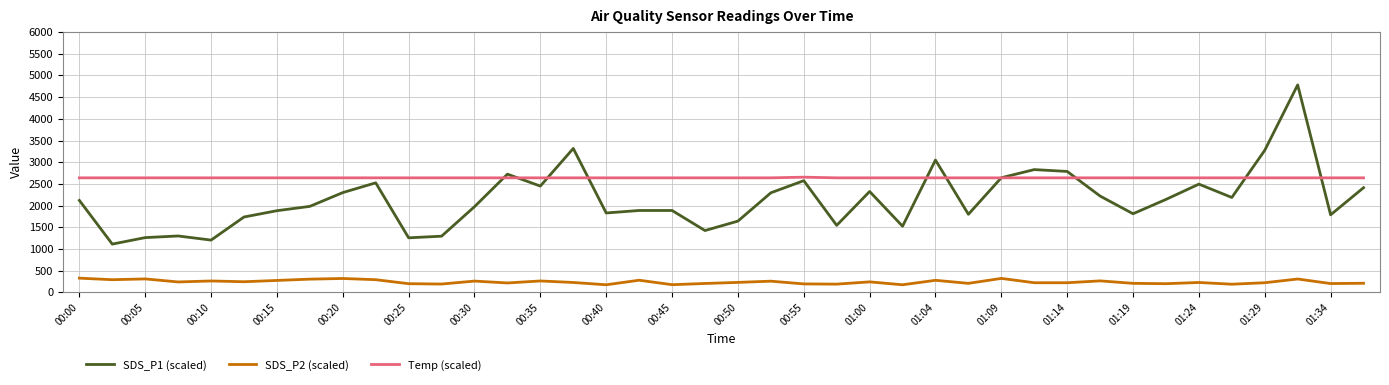

Count the number of categories in the chart.

40